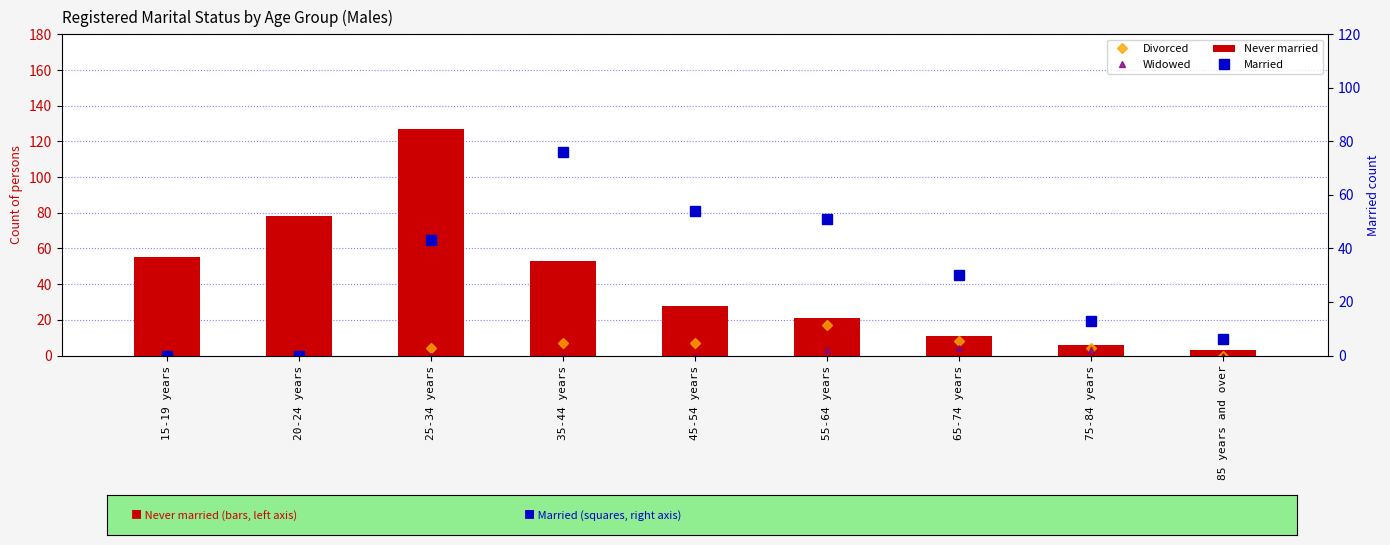

How many Widowed values are between 0 and 3?

8